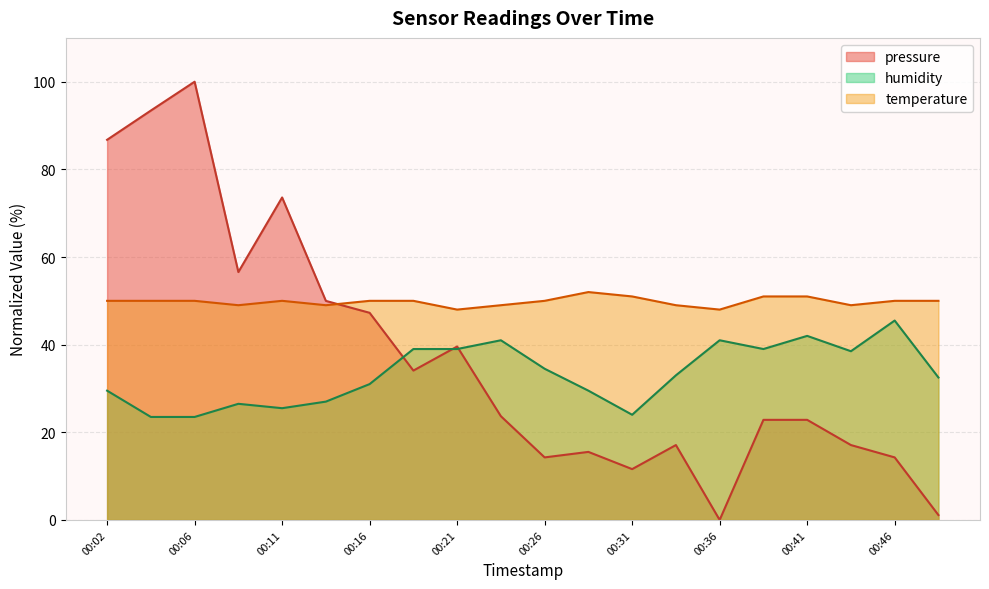

In humidity, how many points are lower than both neighbors (excluding endpoints)?

4